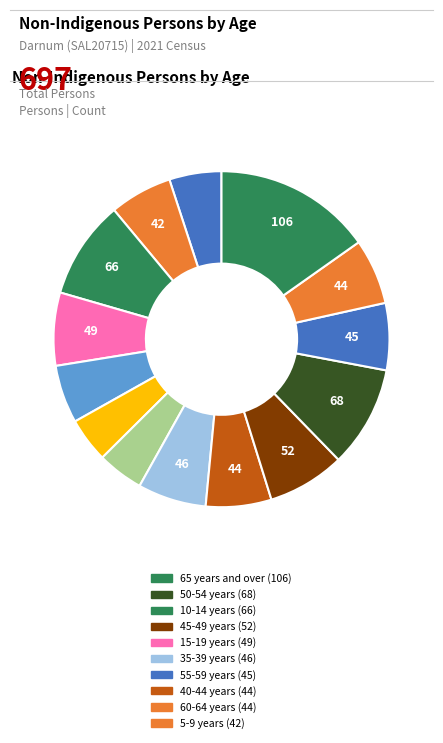

How many segments does this pie chart have?

14